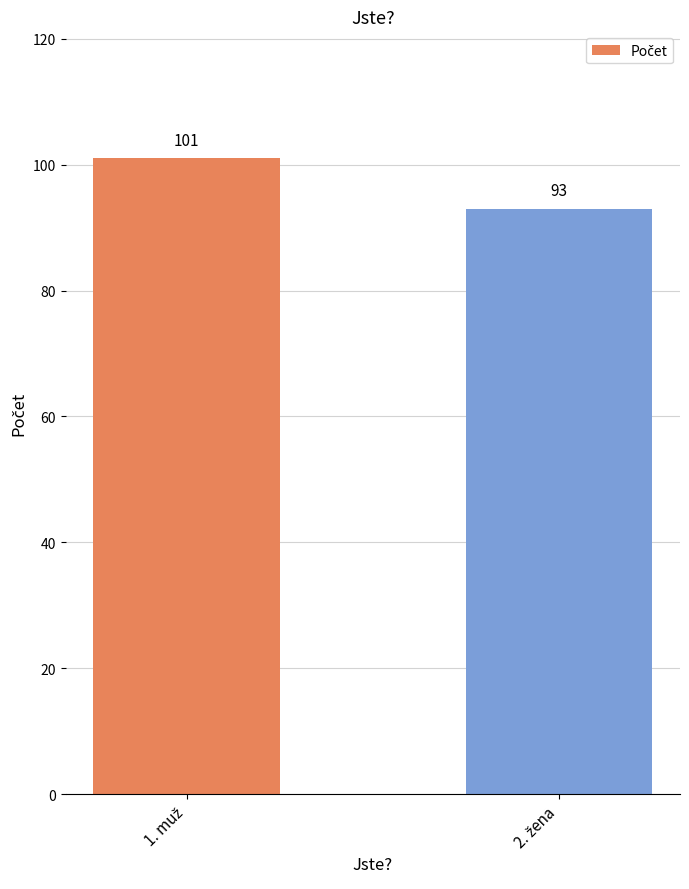

What is the smallest value displayed?

93